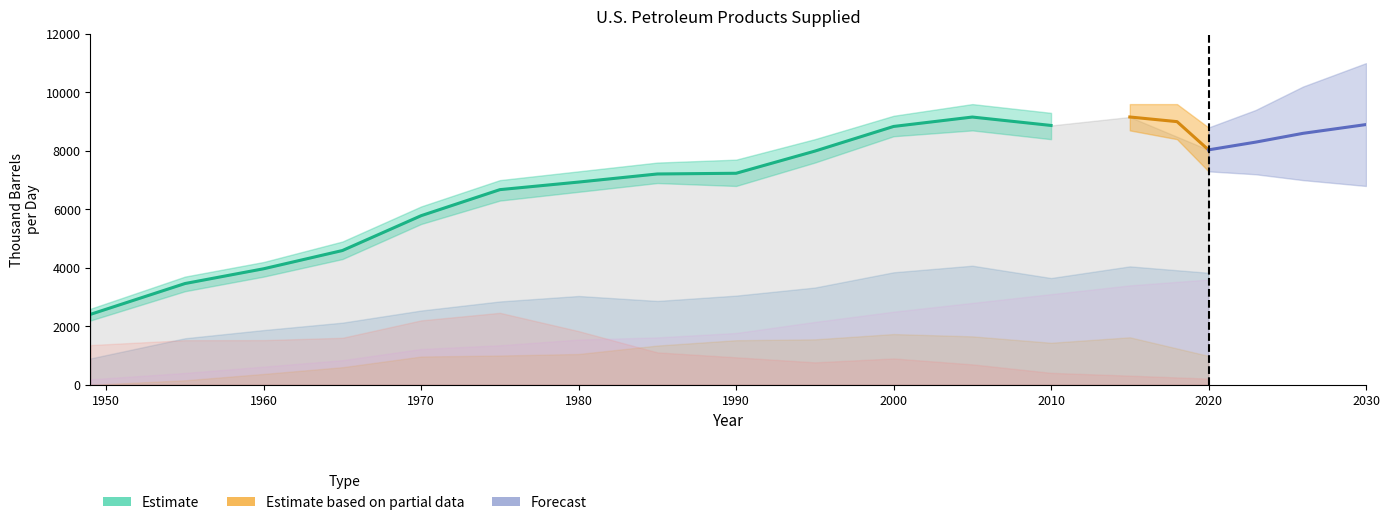

What is the value of the HGL point at the 13th from the left?

3100.0